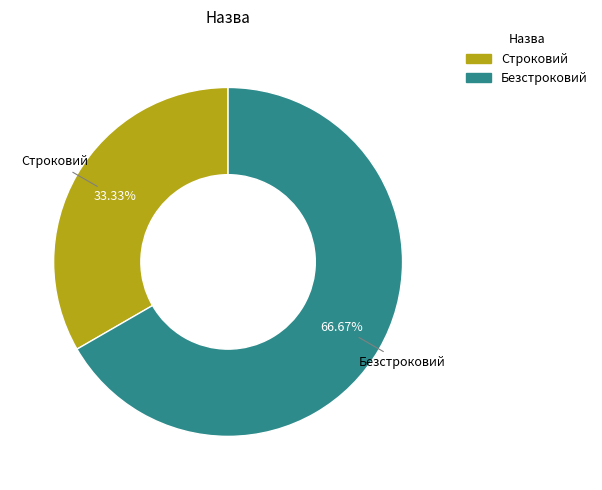

What is the smallest slice in the pie chart?

Строковий